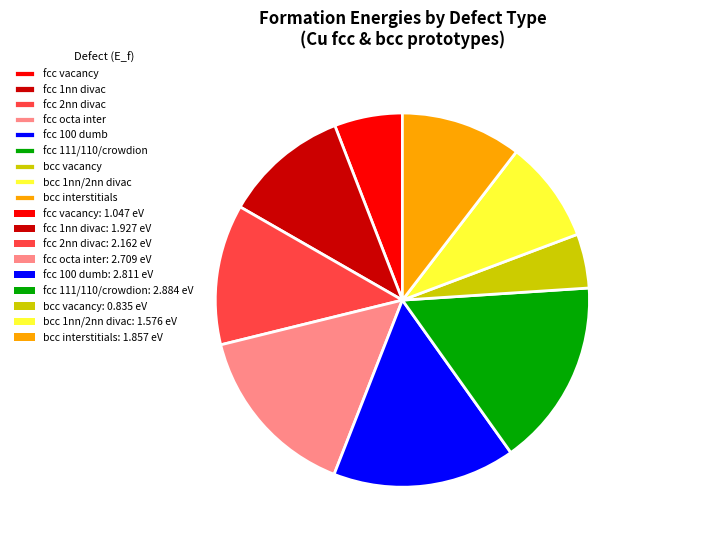

Approximately how many times larger is the value at fcc vacancy compared to fcc 100 dumb?

0.4